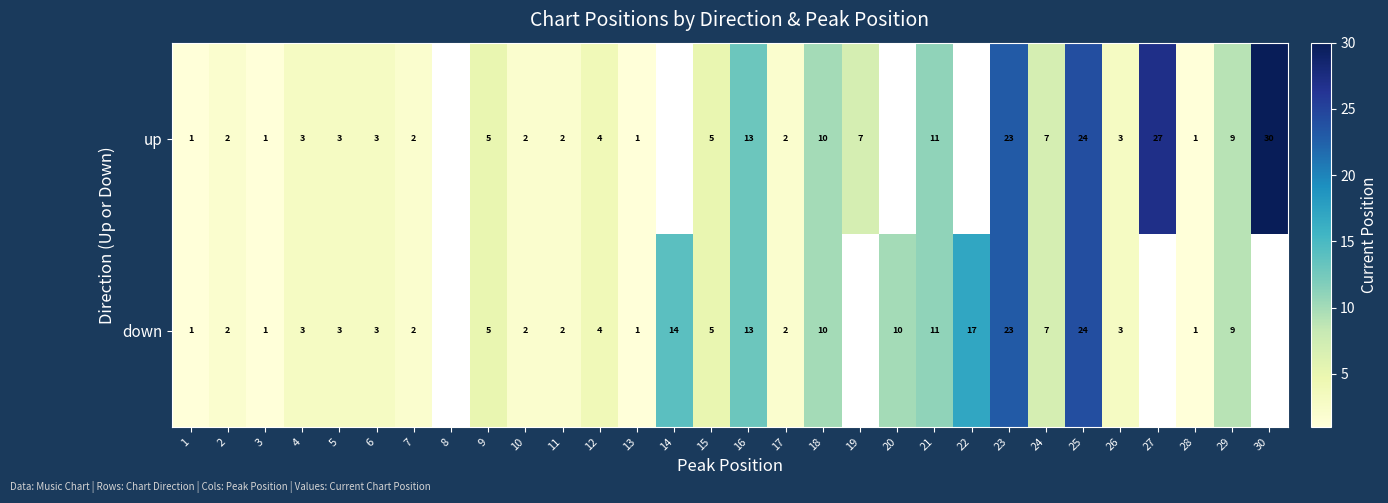

The down series shows 1 at 11. True or false?

False